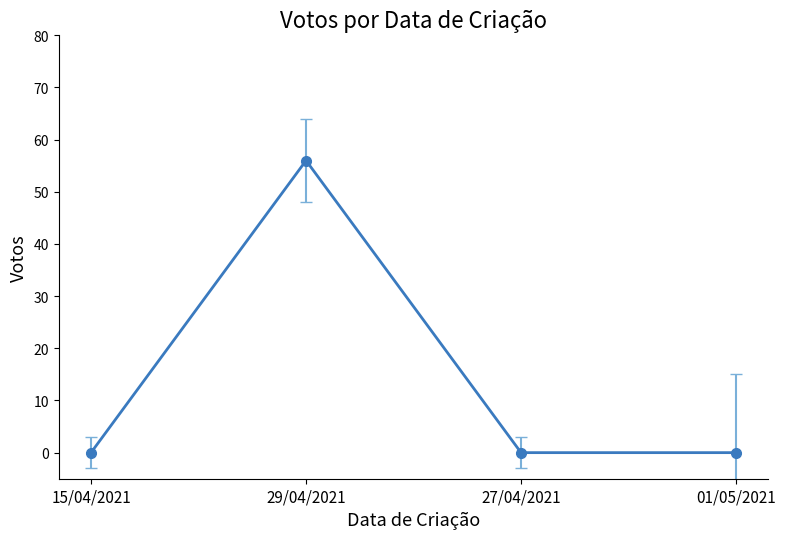

True or false: the data shows 33 at 27/04/2021.

False